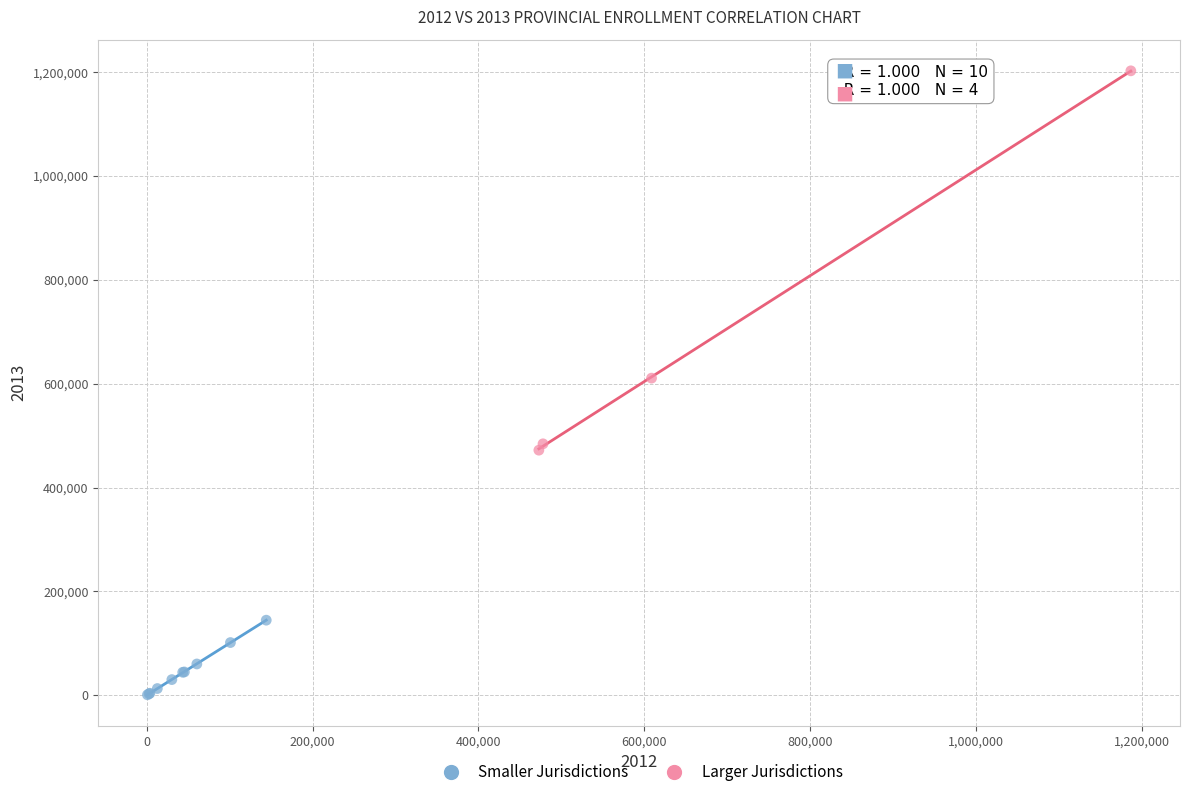

Which series reaches the minimum Y coordinate?

Smaller Jurisdictions